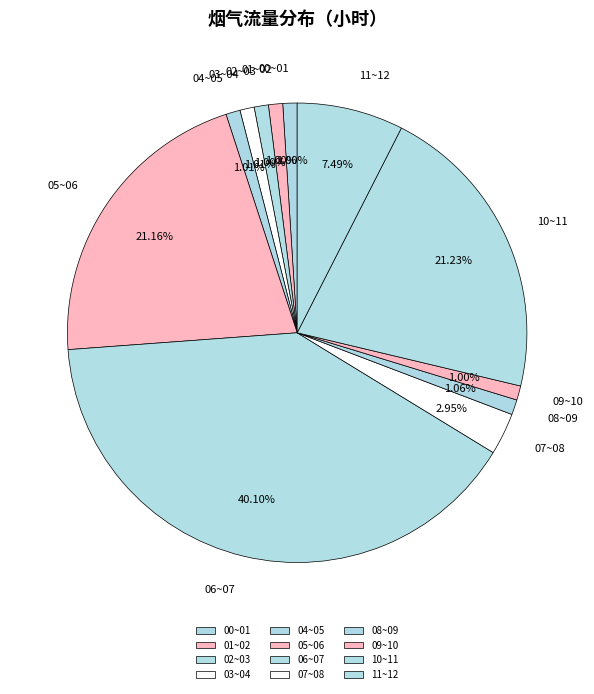

Count the number of slices in the pie.

12